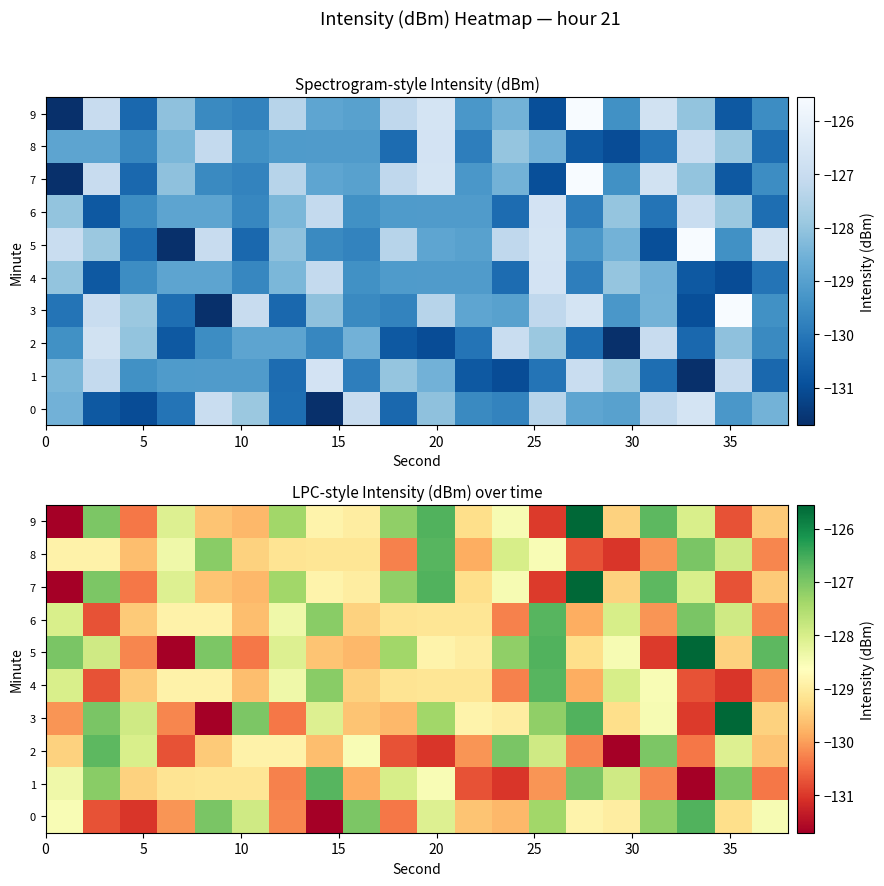

What is the minimum value for 4?

-131.0